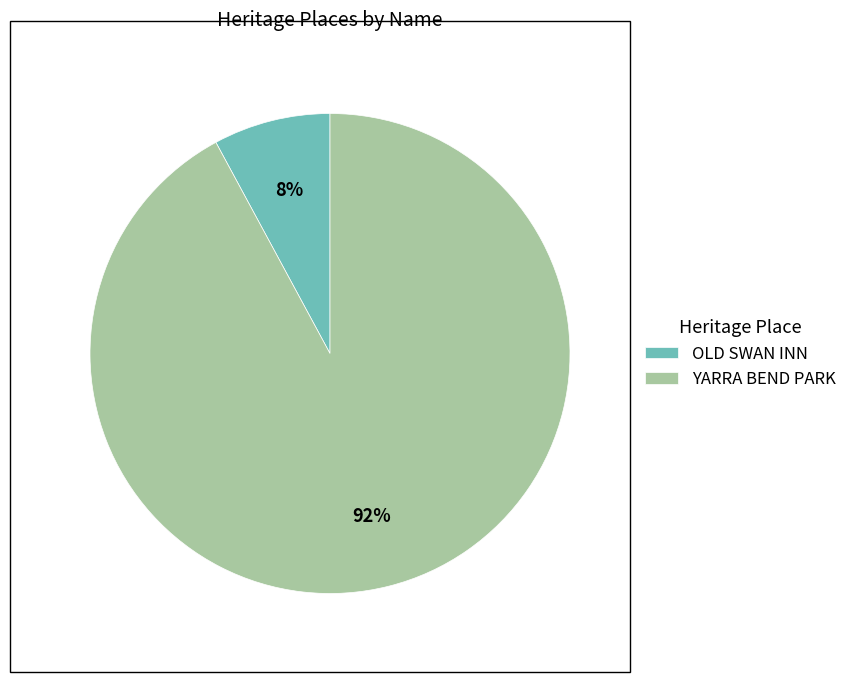

Is it true that YARRA BEND PARK is 80% of the pie?

False